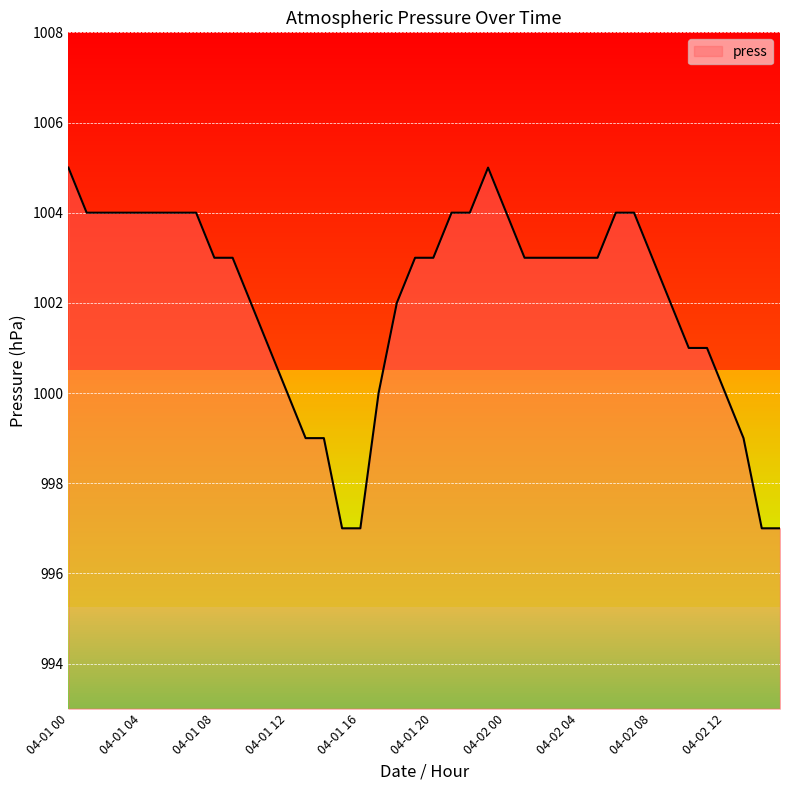

Reading right to left, extract all data points from this chart.

997	997	999	1000	1001	1001	1002	1003	1004	1004	1003	1003	1003	1003	1003	1004	1005	1004	1004	1003	1003	1002	1000	997	997	999	999	1000	1001	1002	1003	1003	1004	1004	1004	1004	1004	1004	1004	1005